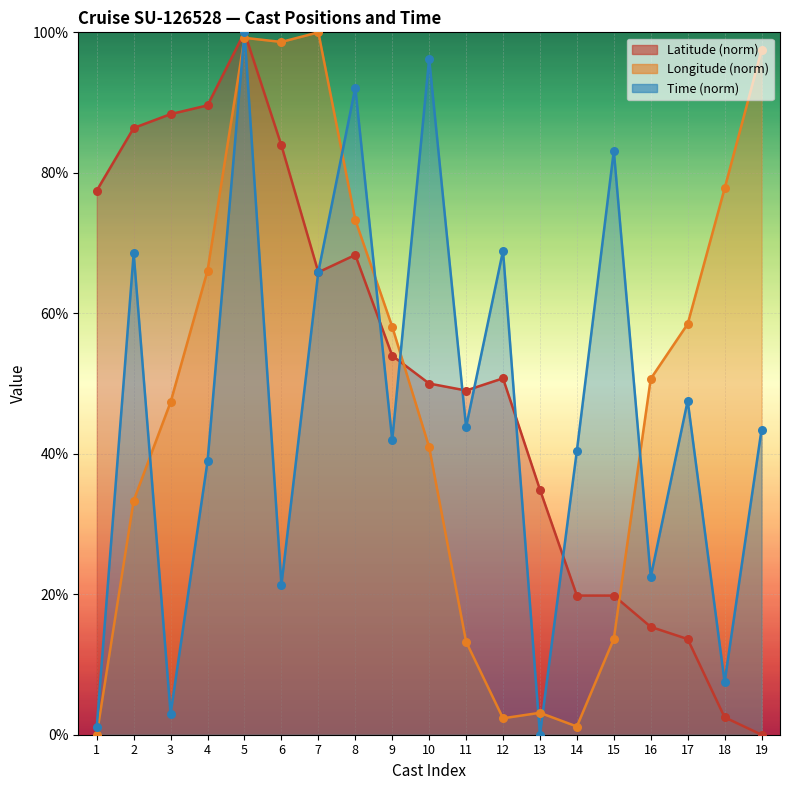

At how many categories does at least one series exceed 88?

8